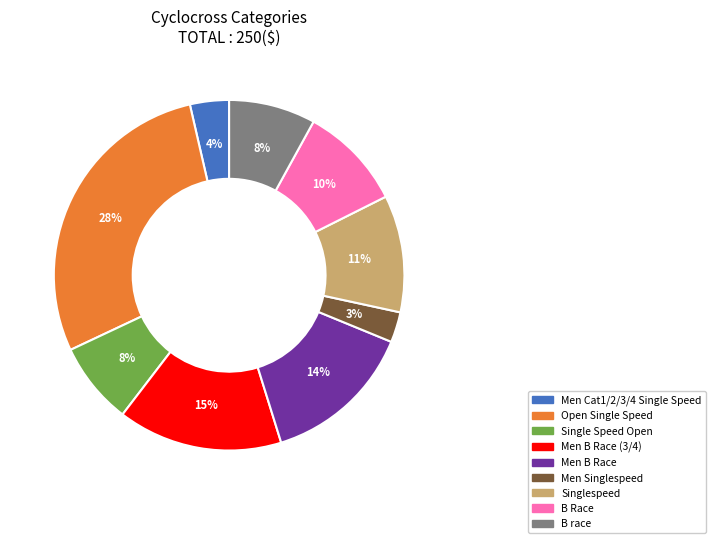

Is there a majority slice in this chart?

No